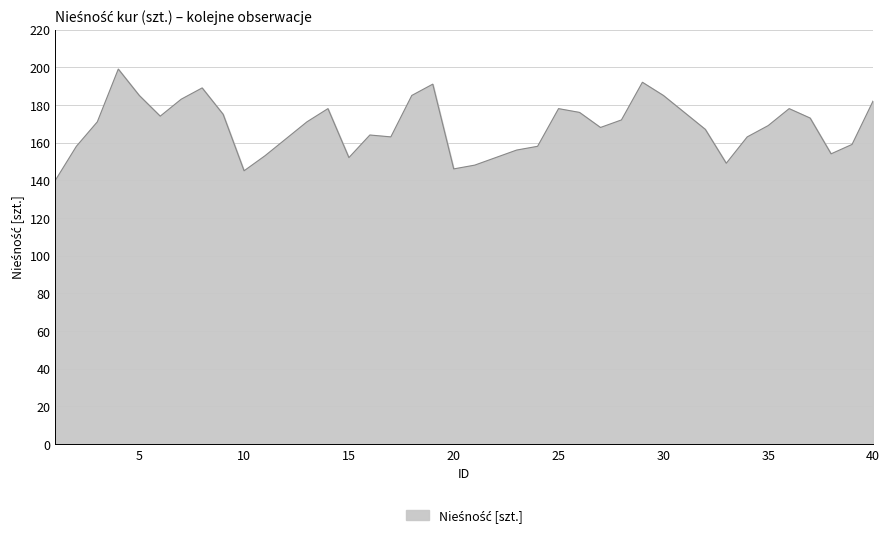

What is the maximum value shown in the chart?

199